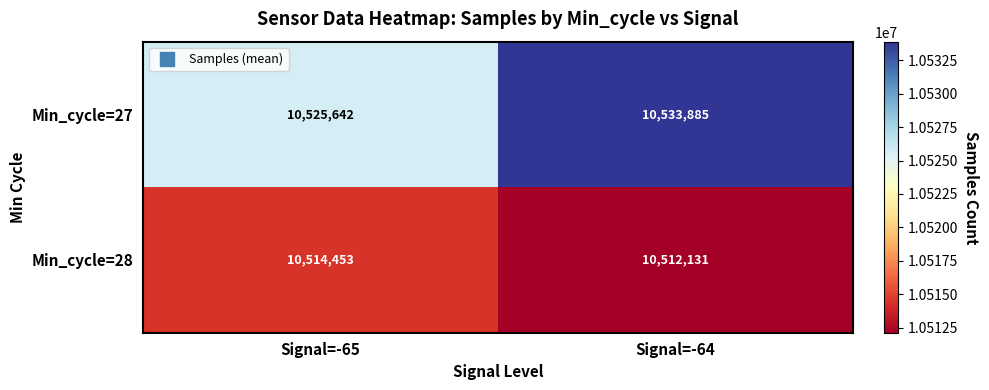

How many series are shown in this chart?

2